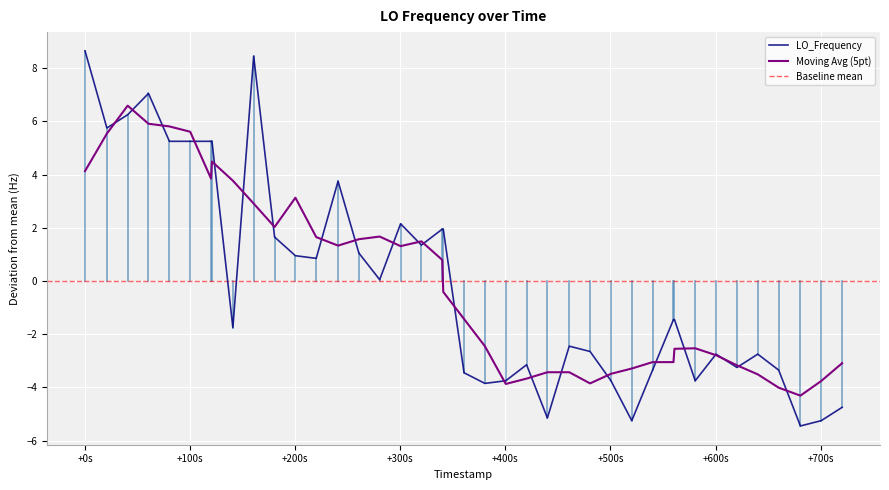

What is the highest value of the Moving Avg (5pt) series?

6.6